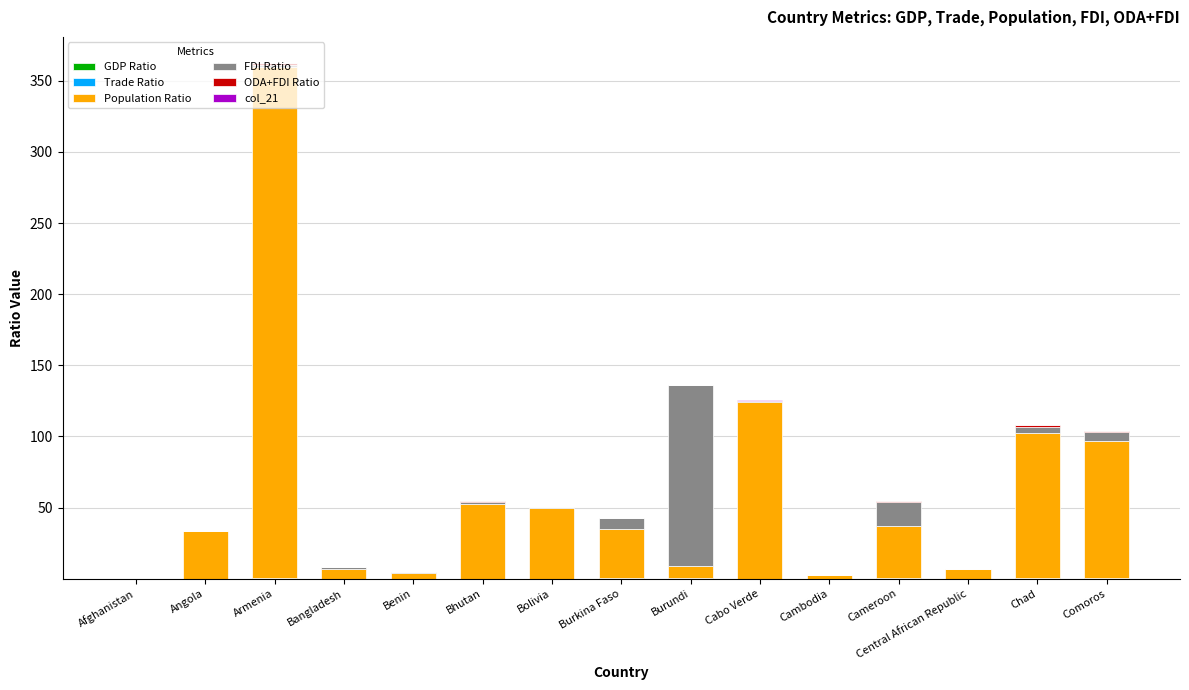

At which category is the sum across all series the highest?

Armenia